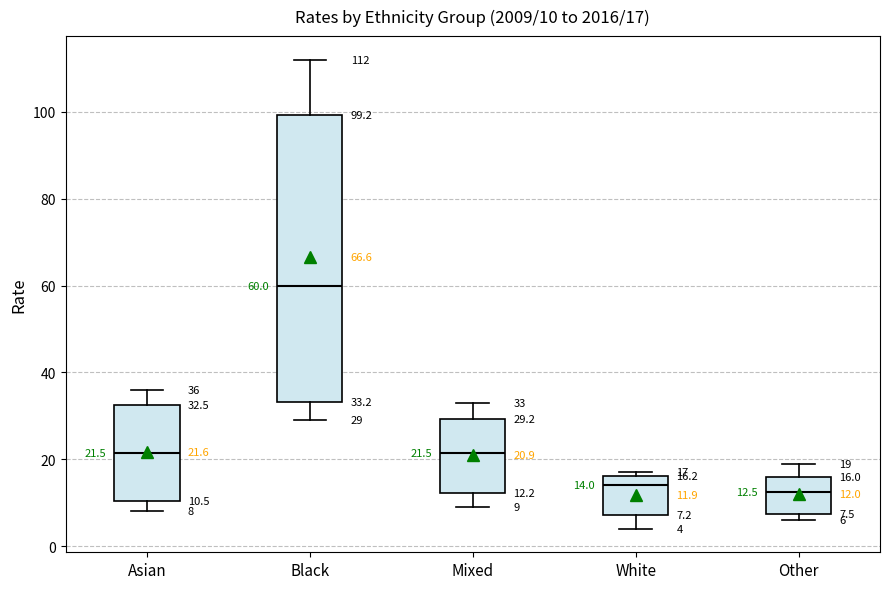

Which box has the highest median line?

Black